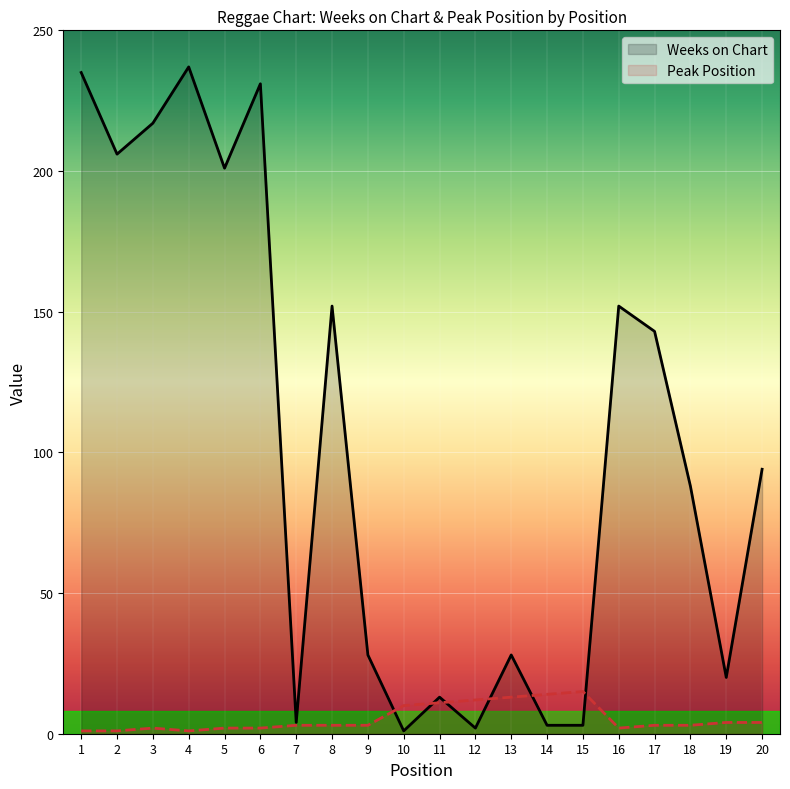

Reading left to right, list all the values displayed in this chart.

Weeks on Chart: 235	206	217	237	201	231	4	152	28	1	13	2	28	3	3	152	143	88	20	94
Peak Position: 1	1	2	1	2	2	3	3	3	10	11	12	13	14	15	2	3	3	4	4